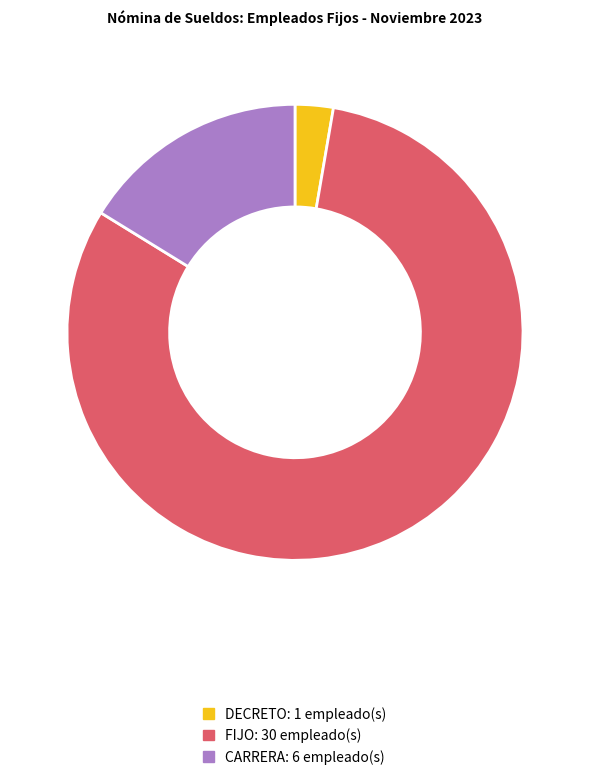

What is the largest slice in the pie chart?

FIJO